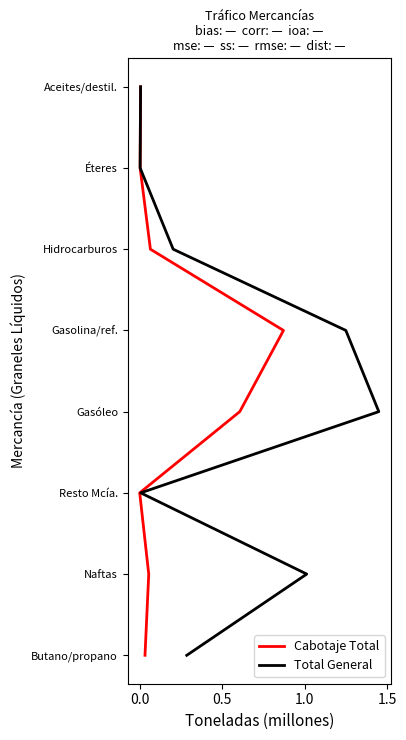

Count the number of categories in the chart.

8